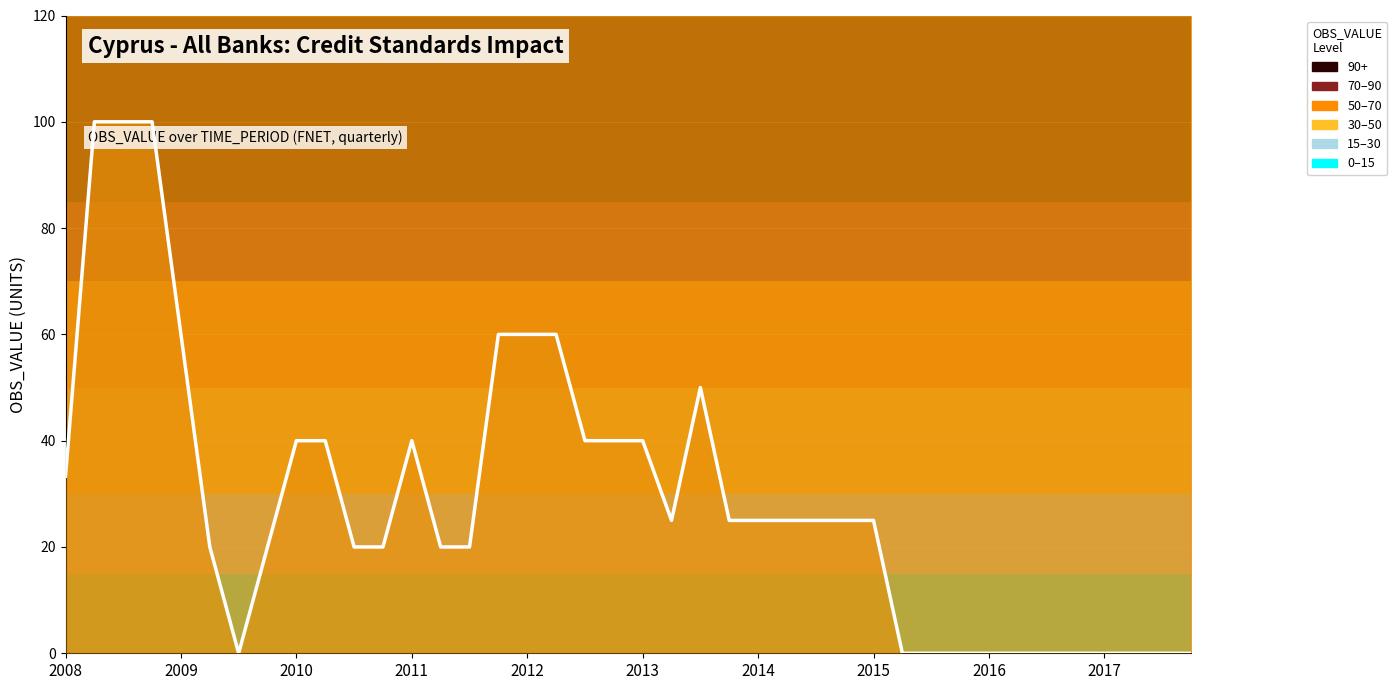

What is the maximum value shown in the chart?

100.0